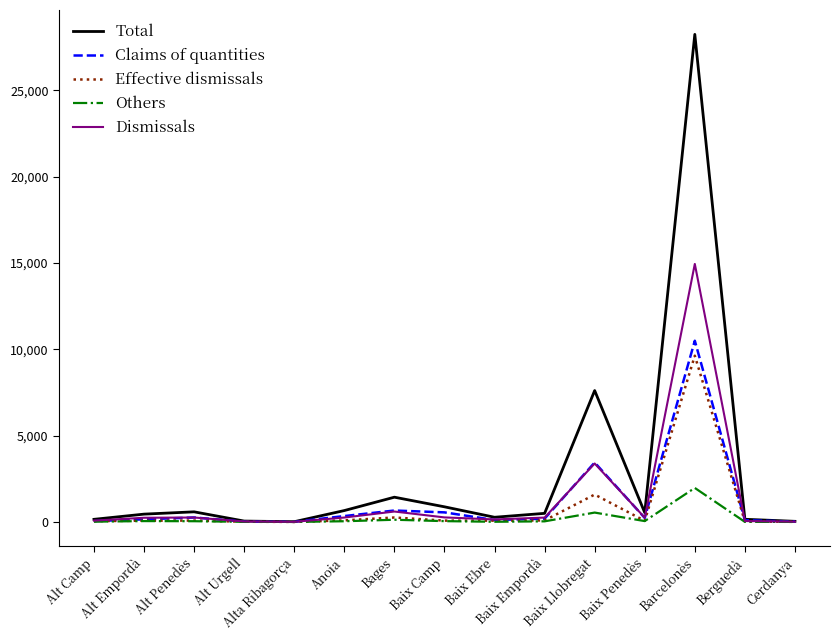

Which series has the largest range (max minus min)?

Total